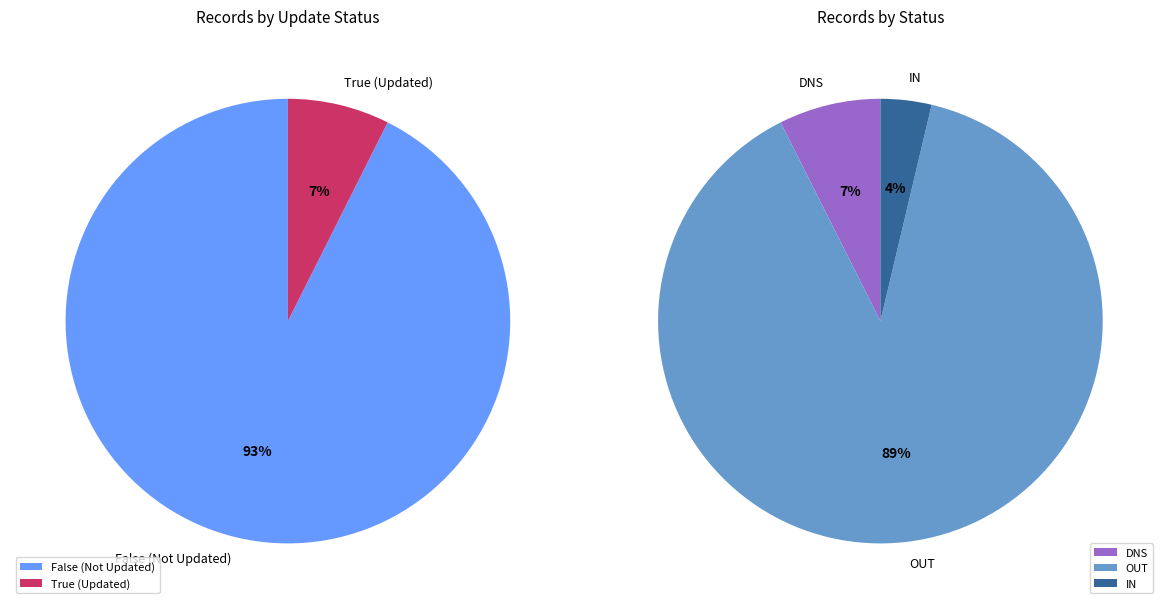

True or false: 38 accounts for 1% of the total.

False